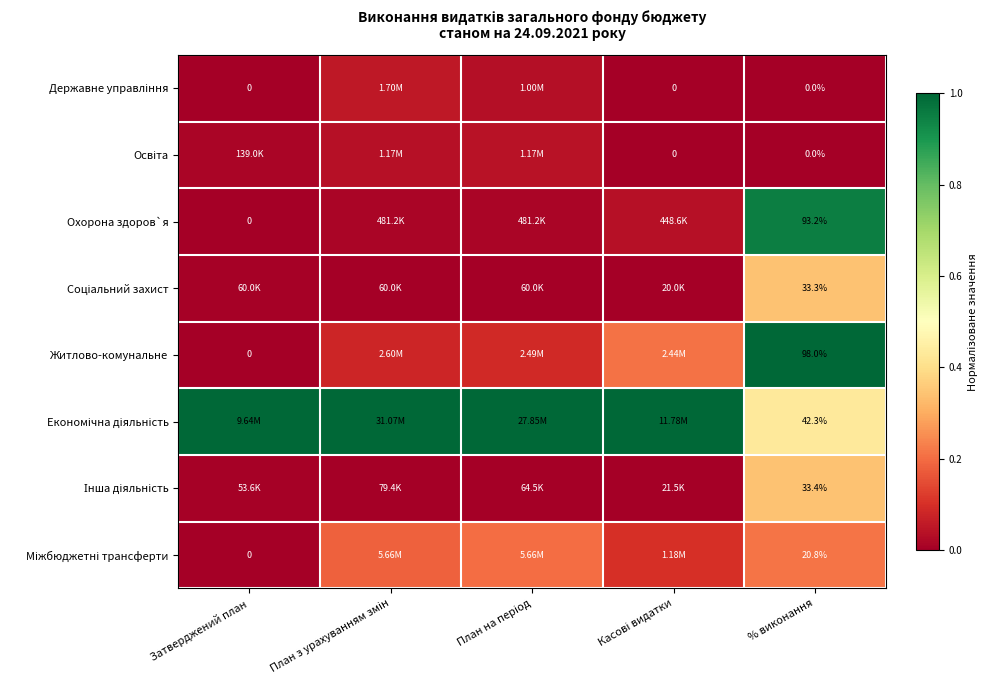

The value of Соціальний захист at План на період is 0.0. True or false?

True